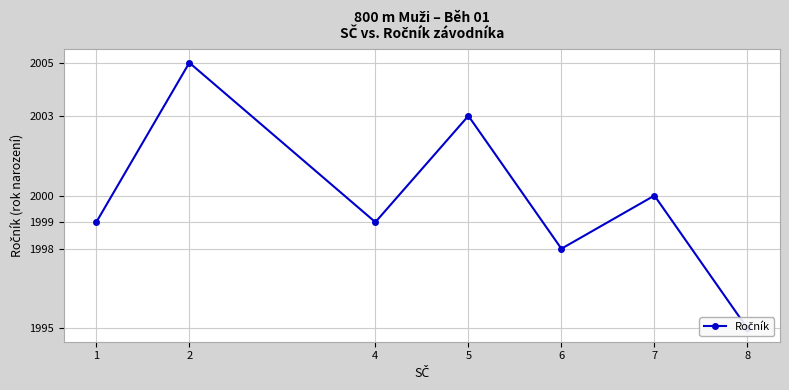

At which category does the data reach its first local valley?

4